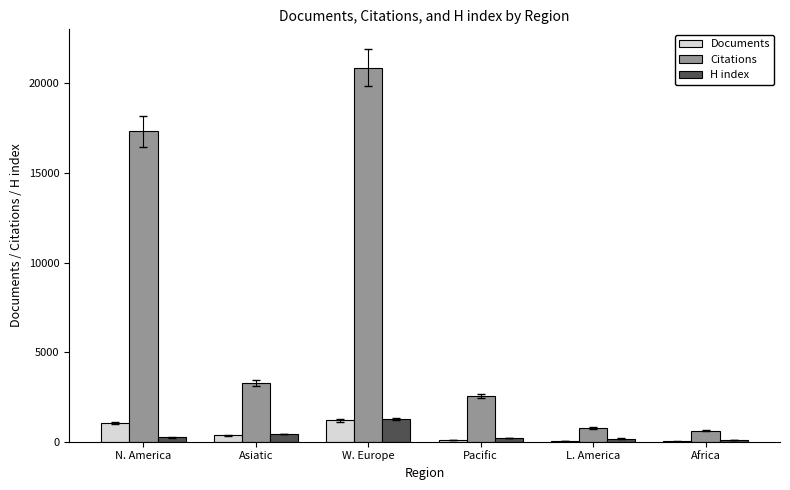

What is the maximum value for Citations?

20875